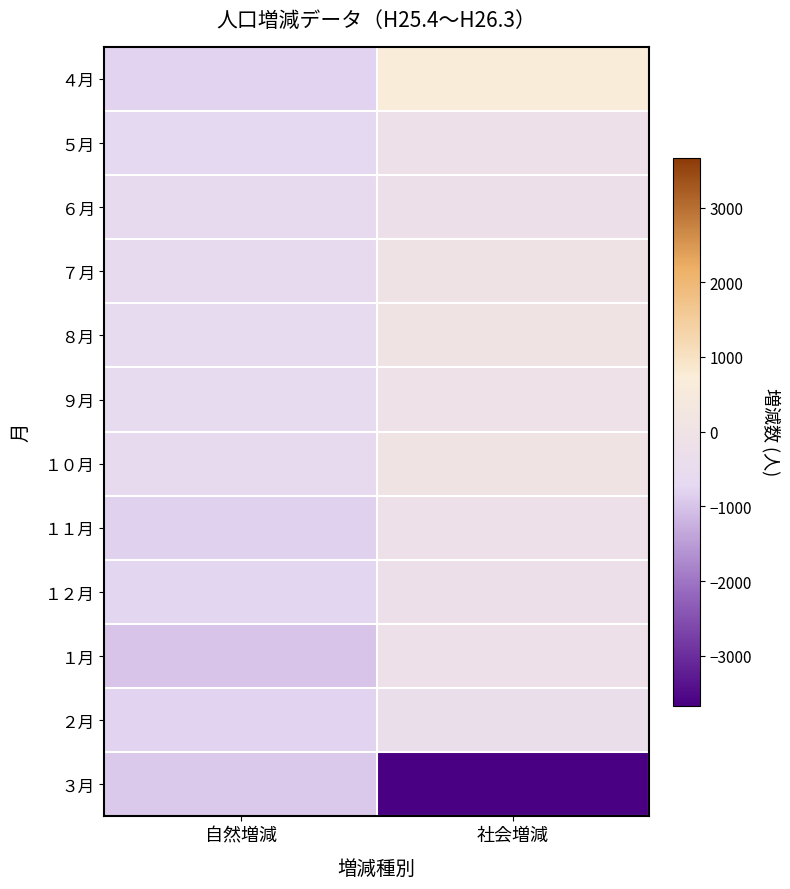

Reading left to right, extract all data points from this chart.

４月: 自然増減=-793	社会増減=699
５月: 自然増減=-716	社会増減=-144
６月: 自然増減=-580	社会増減=-213
７月: 自然増減=-598	社会増減=-19
８月: 自然増減=-566	社会増減=70
９月: 自然増減=-571	社会増減=-89
１０月: 自然増減=-576	社会増減=41
１１月: 自然増減=-815	社会増減=-149
１２月: 自然増減=-762	社会増減=-218
１月: 自然増減=-993	社会増減=-160
２月: 自然増減=-792	社会増減=-342
３月: 自然増減=-935	社会増減=-3667